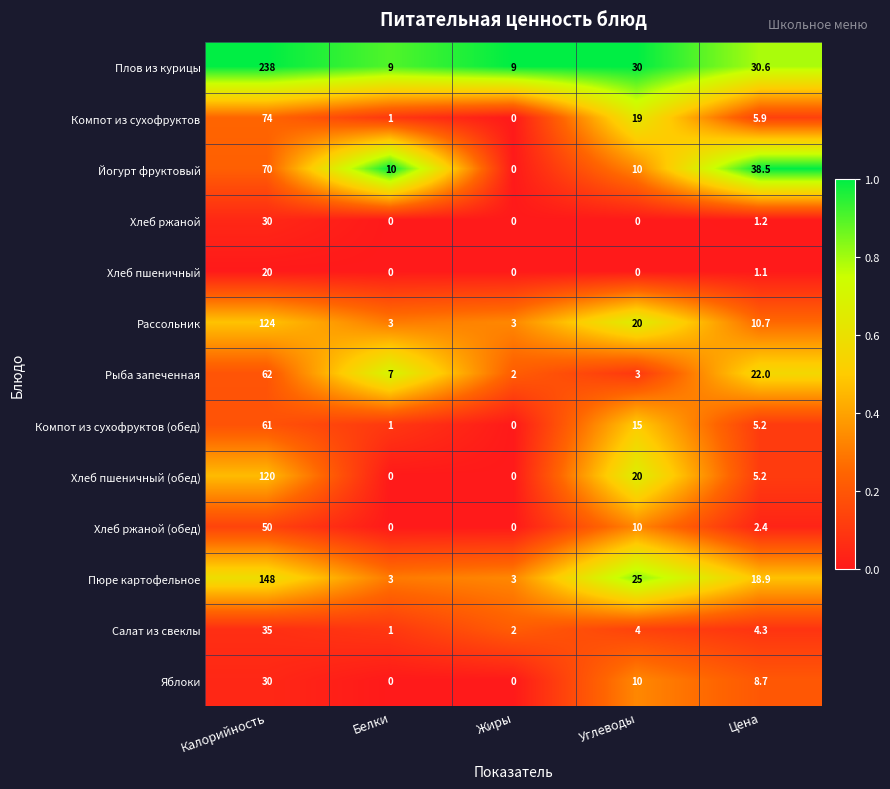

What is the average value of the Салат из свеклы series?

9.3